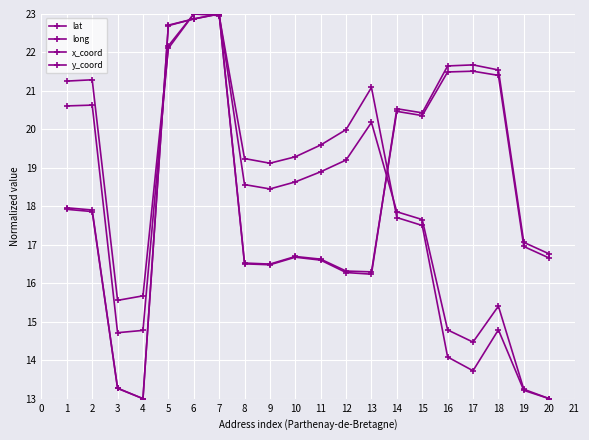

Where is x_coord nearest to the value 18?

14